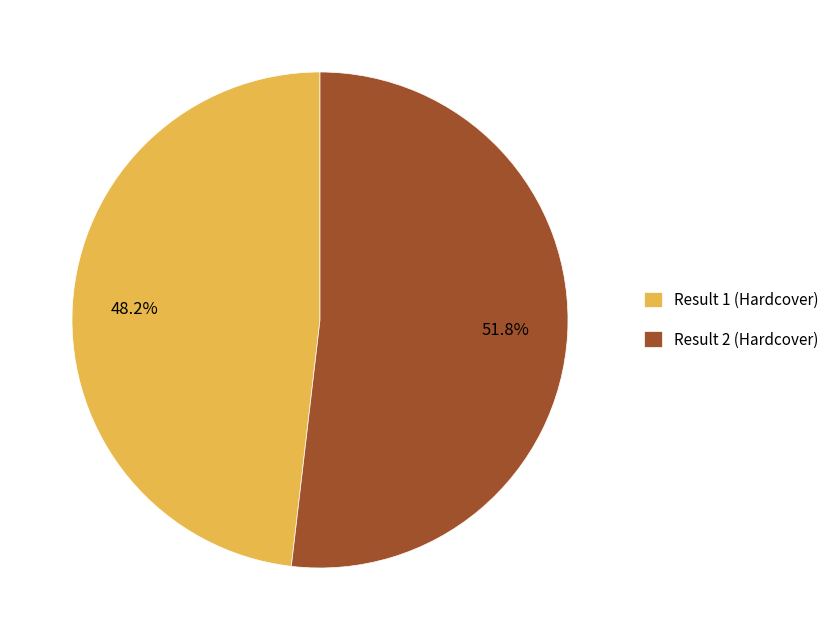

What is the ratio of the value at Result 1 (Hardcover) to the value at Result 2 (Hardcover)?

0.9